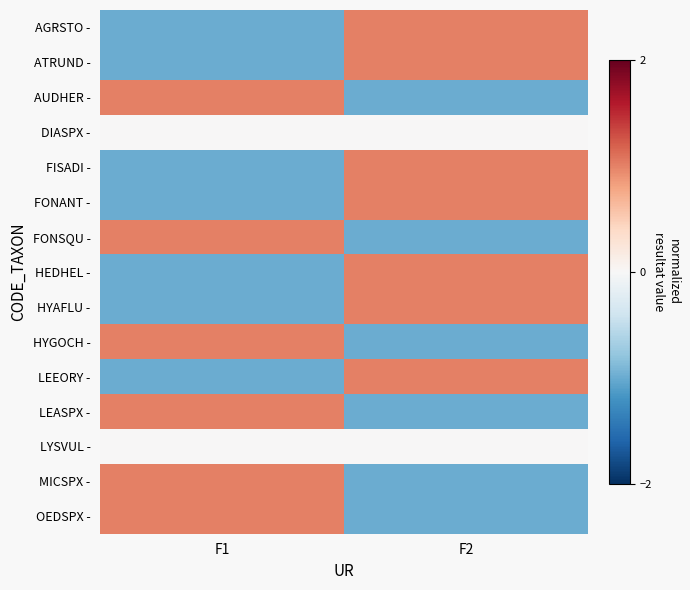

Reading left to right, what are all the values shown in this chart?

AGRSTO -: F1=-1.0	F2=1.0
ATRUND -: F1=-1.0	F2=1.0
AUDHER -: F1=1.0	F2=-1.0
DIASPX -: F1=0.0	F2=0.0
FISADI -: F1=-1.0	F2=1.0
FONANT -: F1=-1.0	F2=1.0
FONSQU -: F1=1.0	F2=-1.0
HEDHEL -: F1=-1.0	F2=1.0
HYAFLU -: F1=-1.0	F2=1.0
HYGOCH -: F1=1.0	F2=-1.0
LEEORY -: F1=-1.0	F2=1.0
LEASPX -: F1=1.0	F2=-1.0
LYSVUL -: F1=0.0	F2=0.0
MICSPX -: F1=1.0	F2=-1.0
OEDSPX -: F1=1.0	F2=-1.0